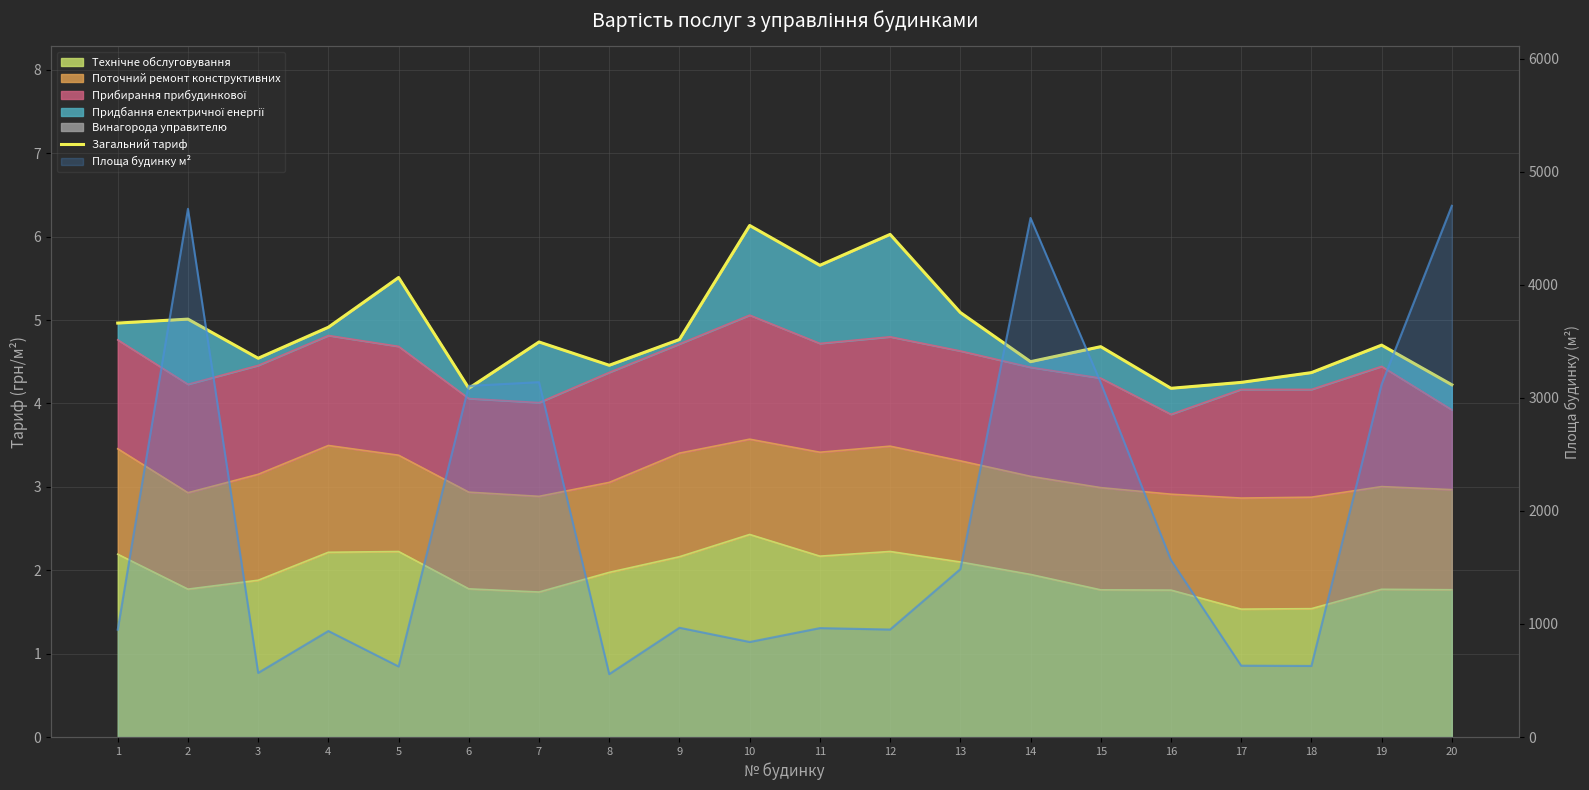

Rank the categories by value from lowest to highest.

16, 6, 20, 17, 18, 8, 14, 3, 15, 19, 7, 9, 4, 1, 2, 13, 5, 11, 12, 10